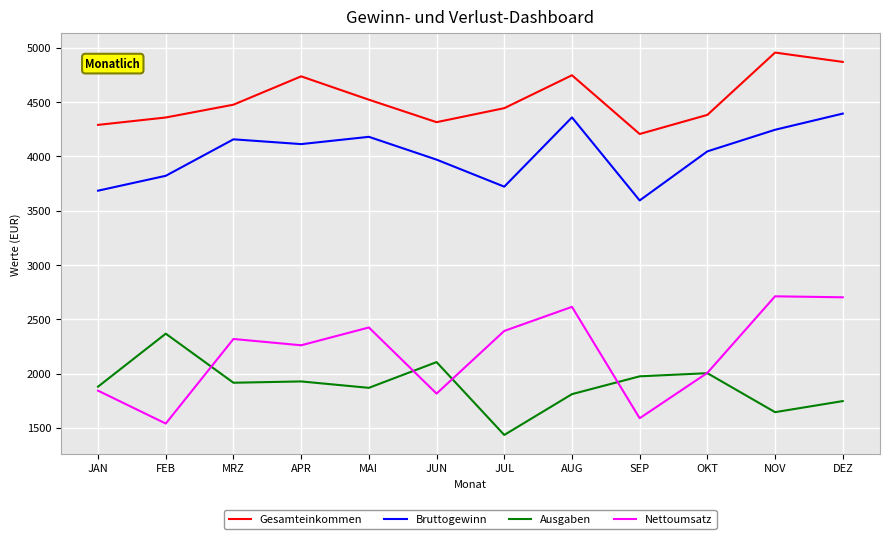

What is the difference between the maximum and second lowest values in the Gesamteinkommen series?

666